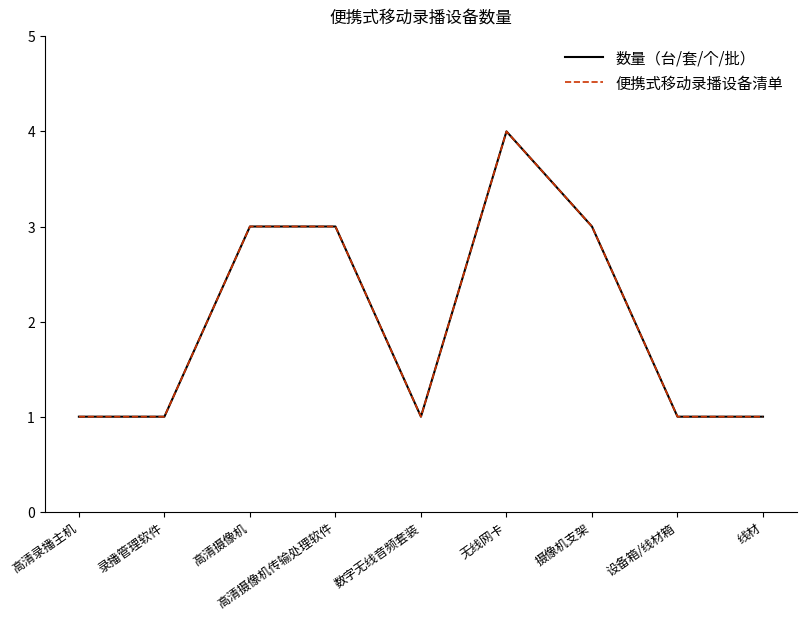

Does the chart display data point markers on the line(s)?

No